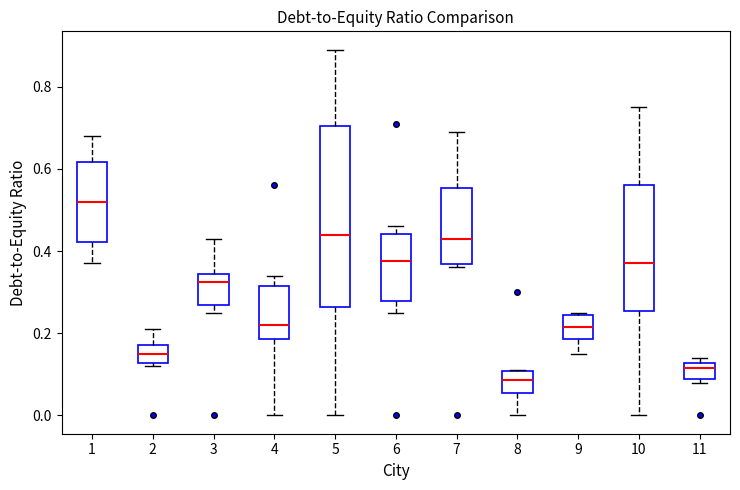

Where does the median line of the box at x = 4 sit on the y-axis? The values are not printed on the chart, so give them approximately, as read against the axis.

0.22